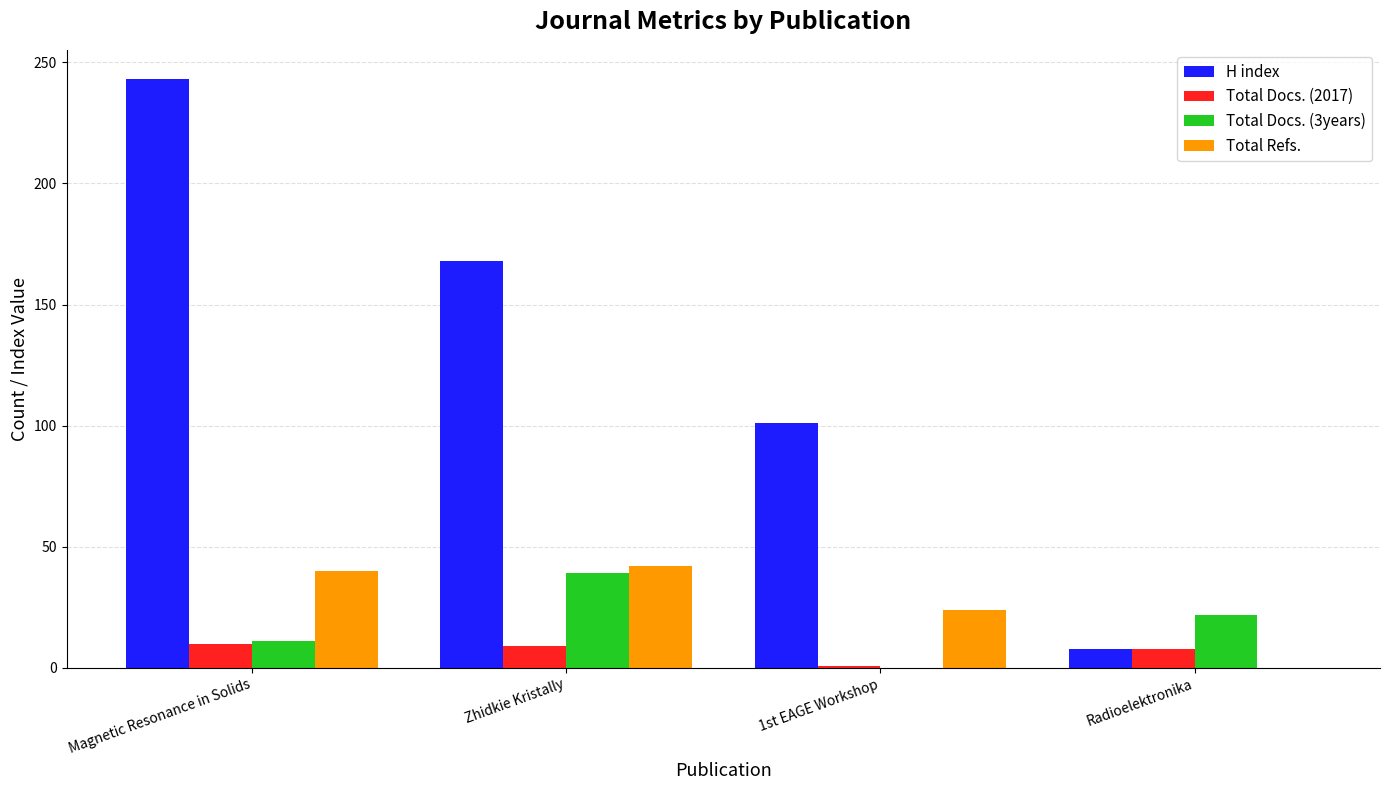

Count the Total Docs. (3years) values in the range 11 to 39.

3